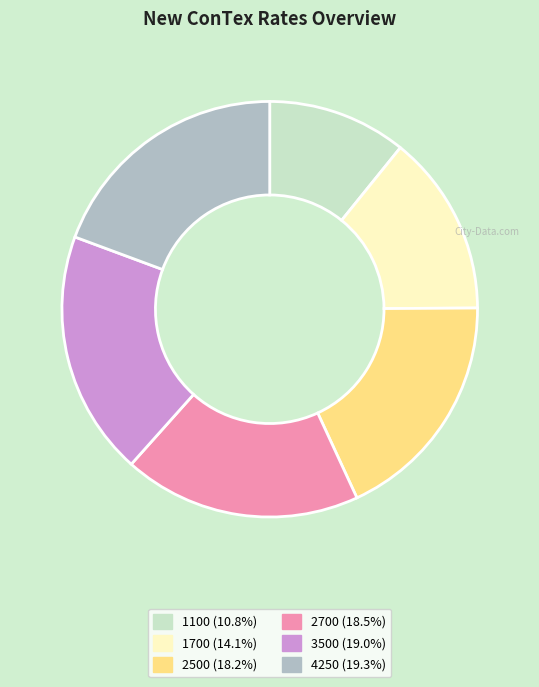

Which slice is the smallest?

1100